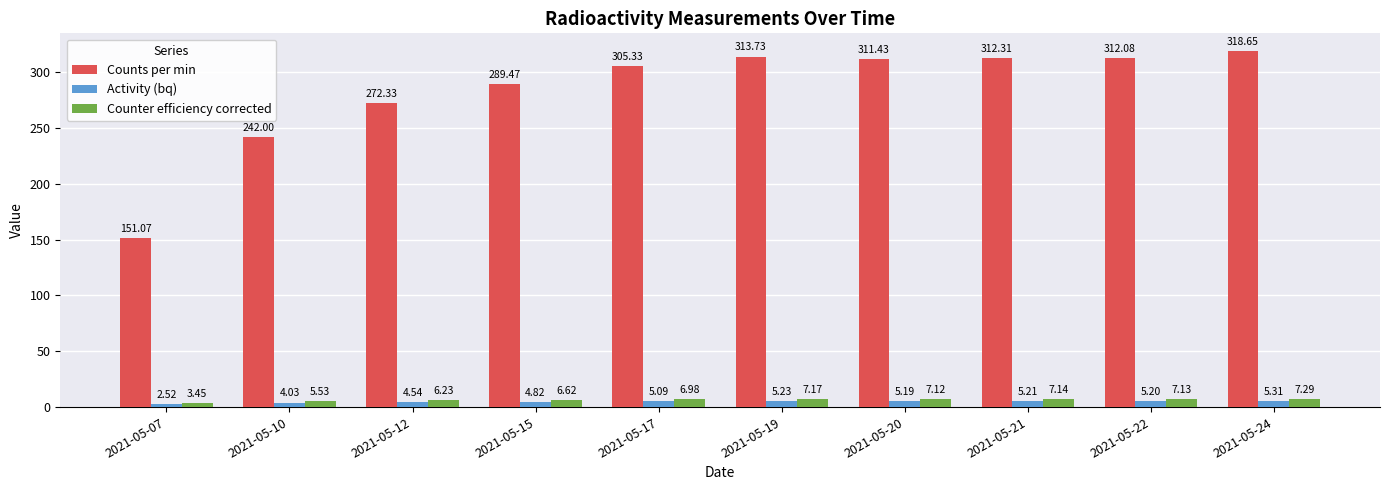

The value of Counts per min at 2021-05-10 is 59.9. True or false?

False